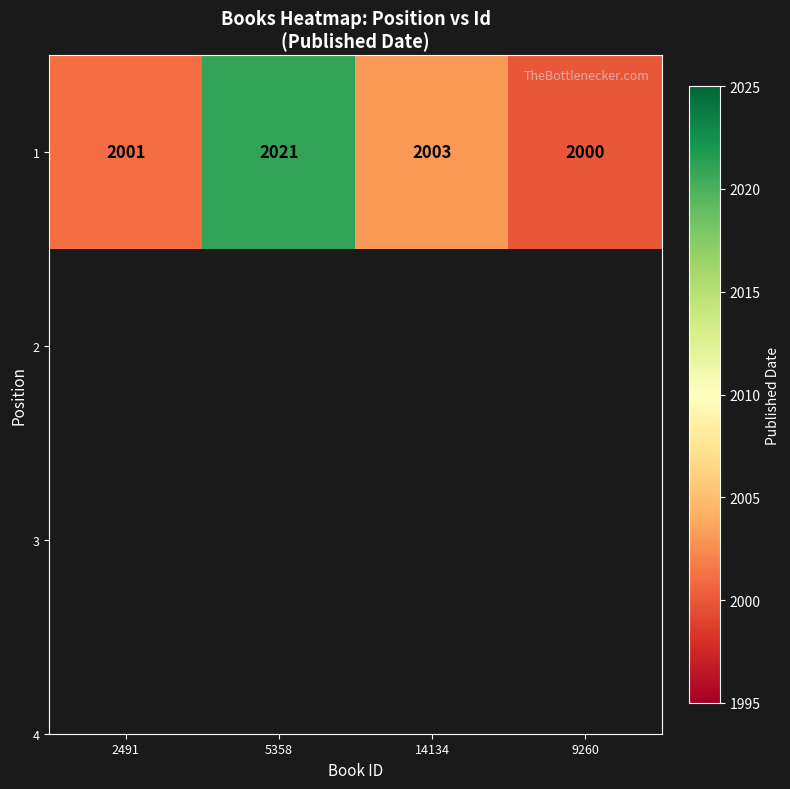

How many values exceed 2003?

1